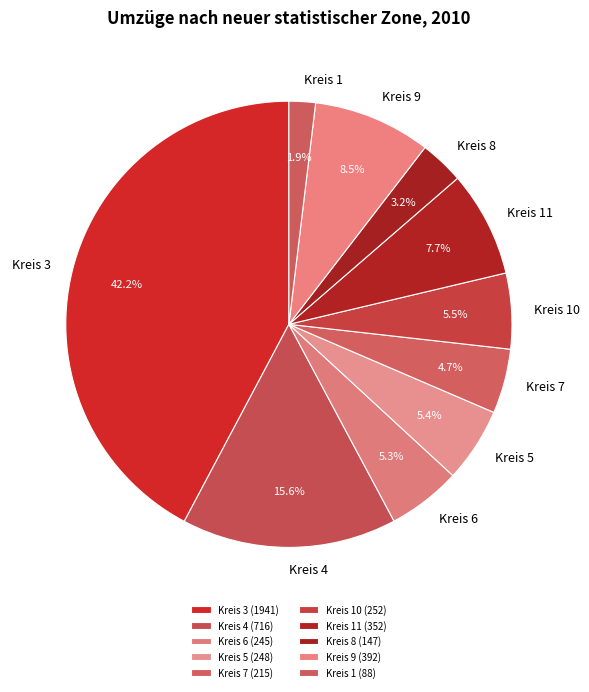

How many slices are in this pie chart?

10